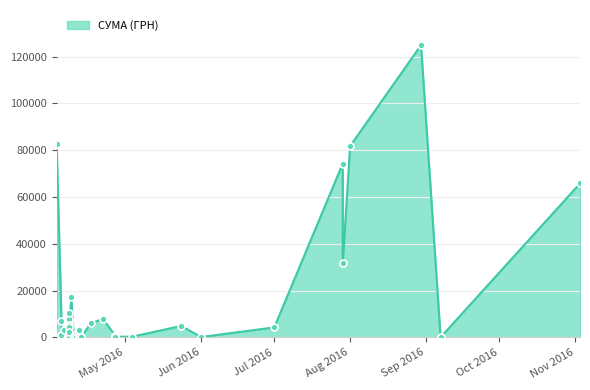

Between 10.04.2016 and 03.11.2016, which is larger?

03.11.2016